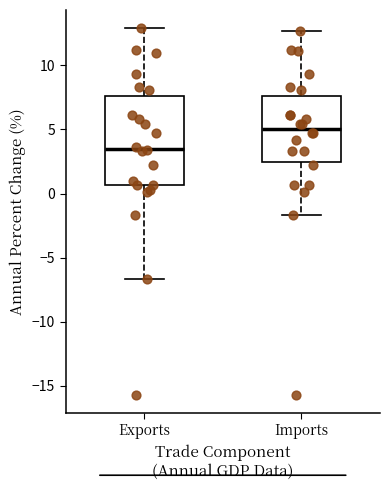

Reading left to right, read every box against the y-axis: the position of its median line, the range the box covers, and the ends of its whiskers. The values are not printed on the chart, so give them approximately, as read against the axis.

Exports: median 3.5, box 0.5 to 7.5, whiskers -6.5 to 13.0
Imports: median 5.0, box 2.5 to 7.5, whiskers -1.5 to 12.5